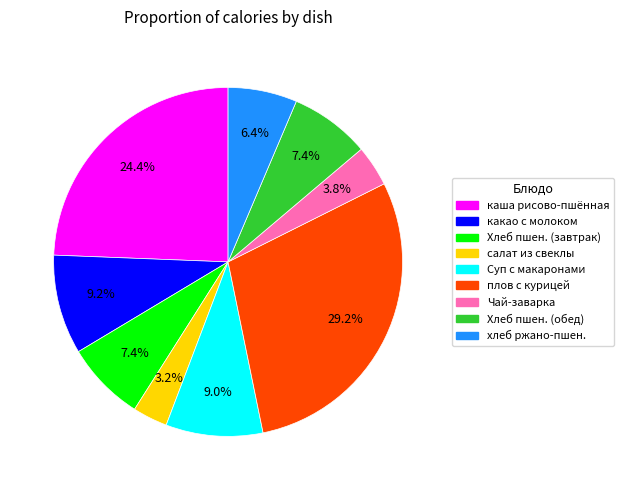

Does any single category account for the majority?

No